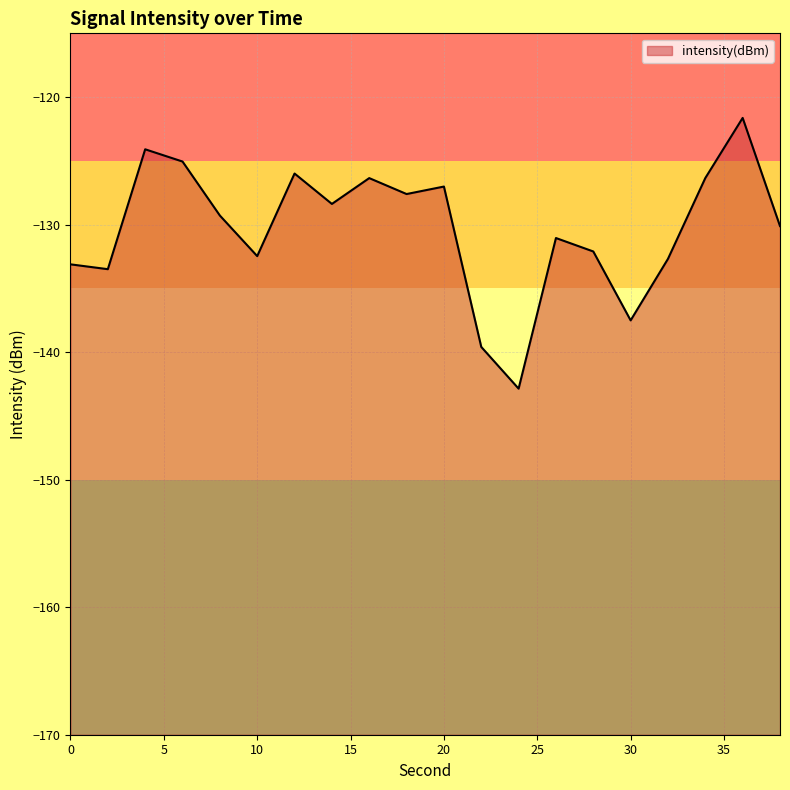

How many values are below -129?

11